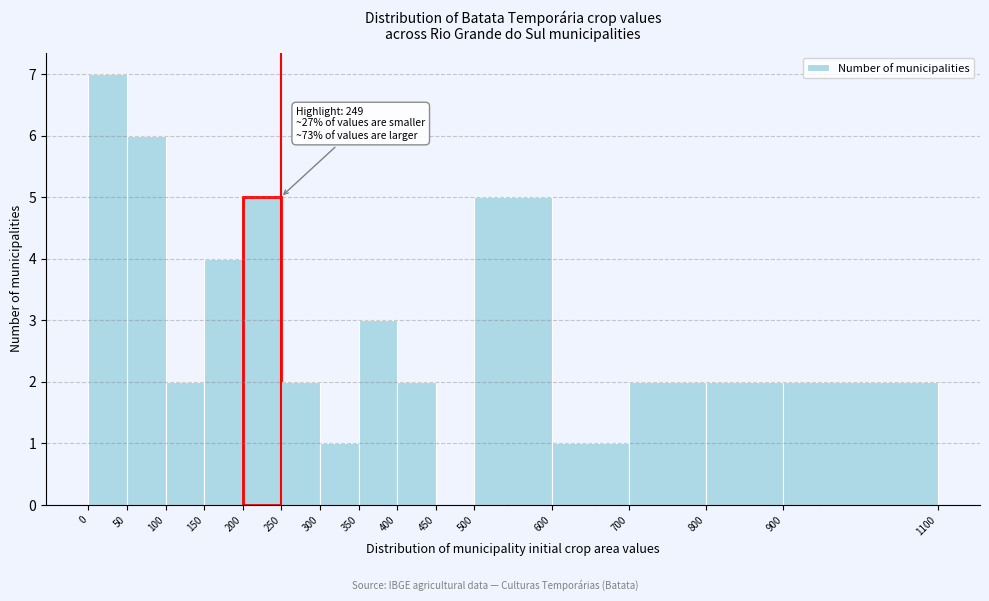

Over which range of the x-axis is the bar tallest?

0 to 50